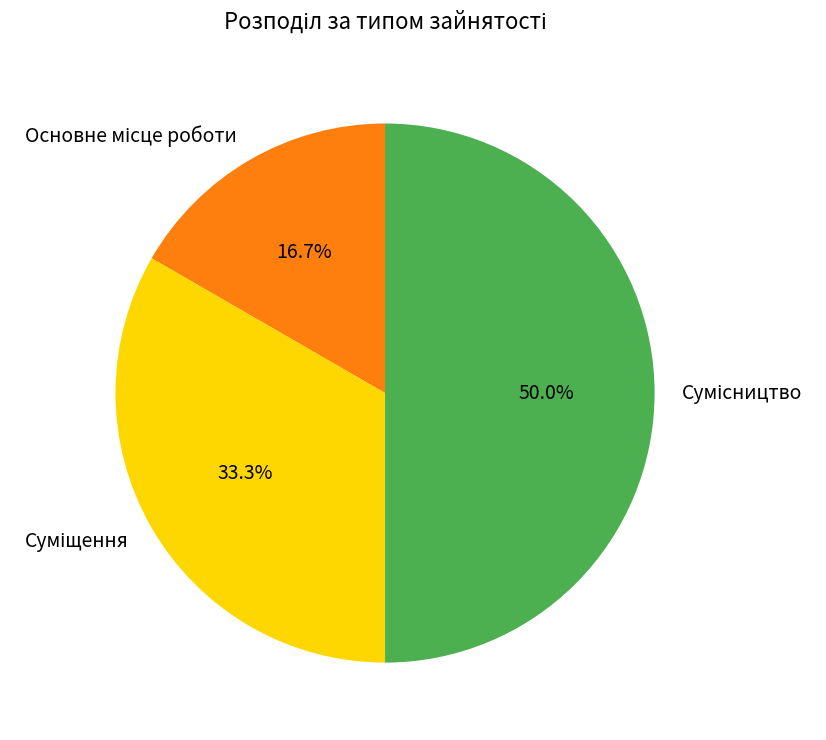

Count the number of slices in the pie.

3